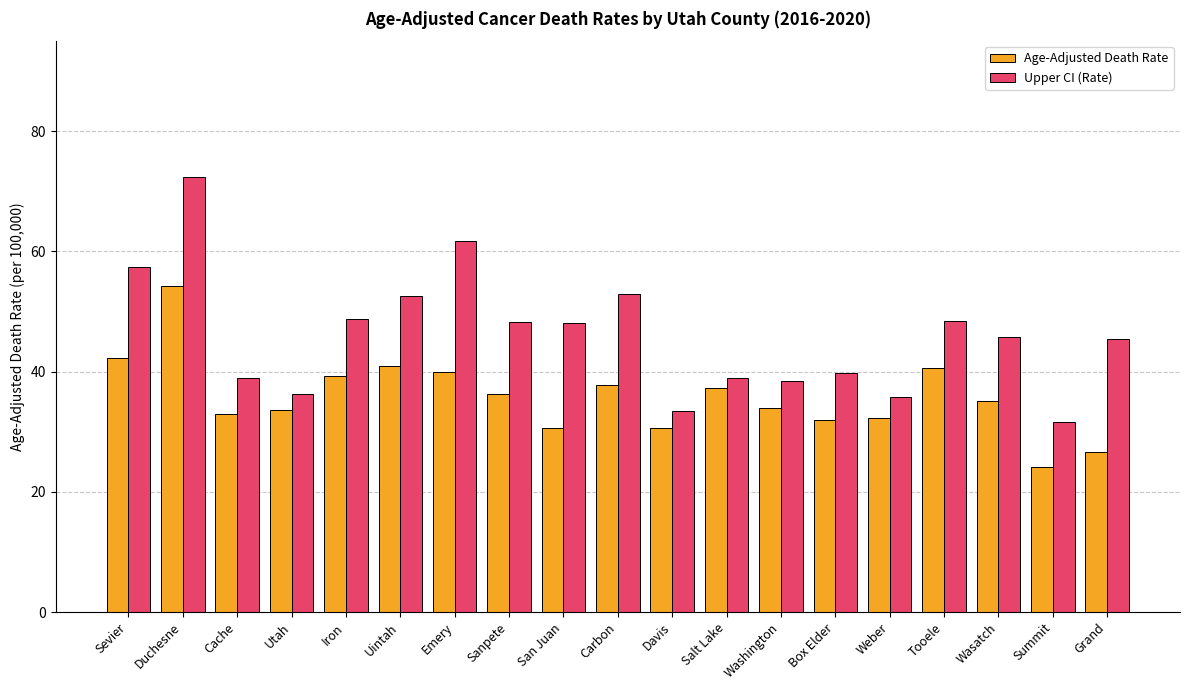

What is the minimum value shown in the chart?

24.2